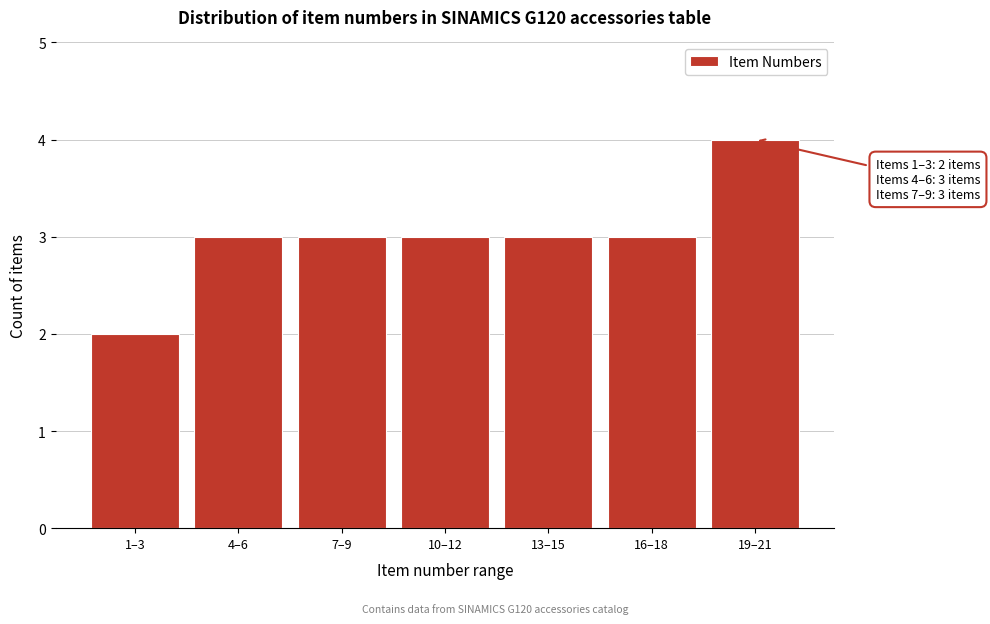

Reading right to left, transcribe all the data shown in this chart.

4	3	3	3	3	3	2